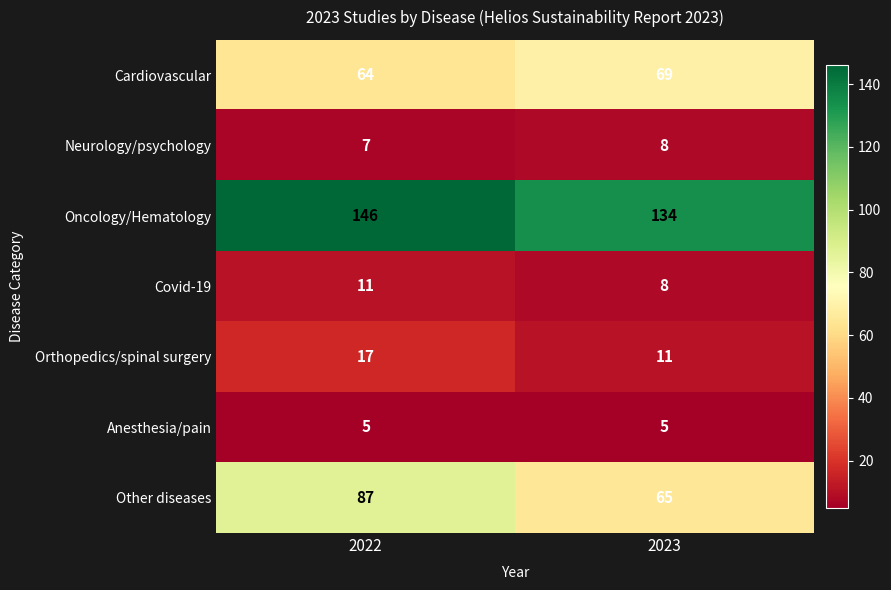

Between 2022 and 2023, which series saw the biggest shift?

Other diseases